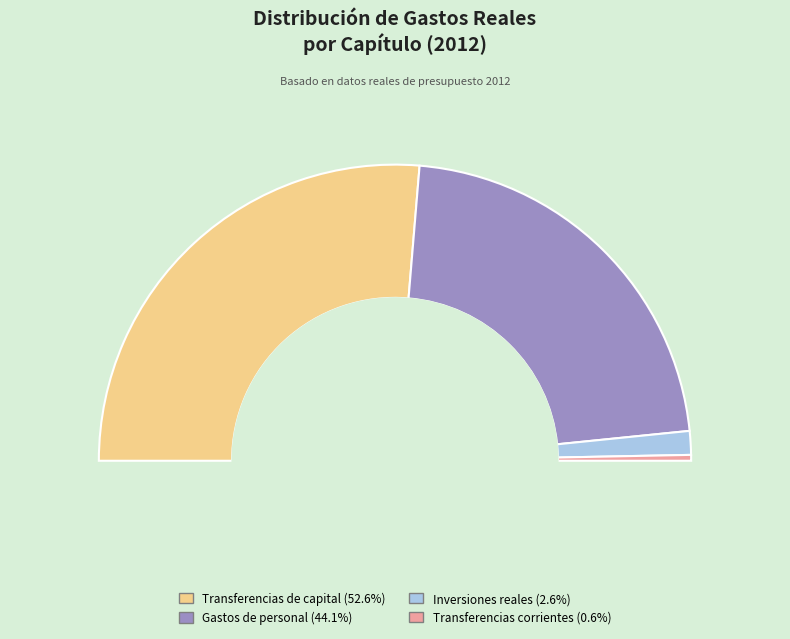

To the nearest percent, what is the average slice percentage?

25%